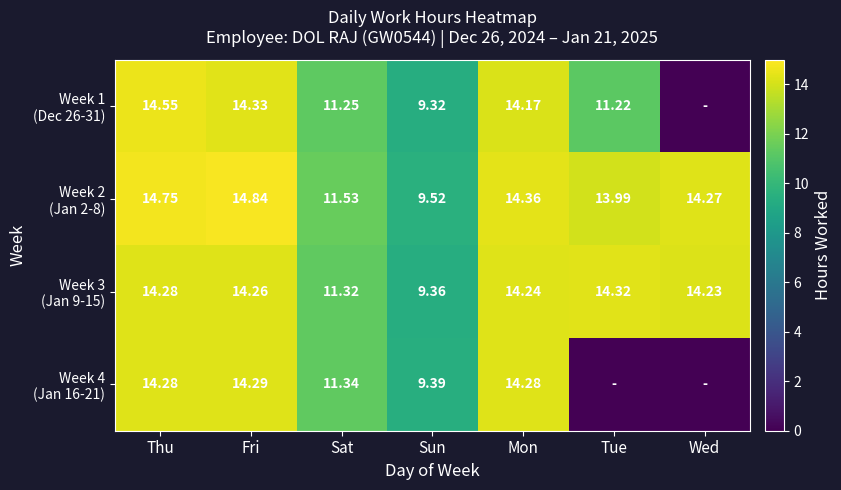

At how many categories does at least one series exceed 5?

7